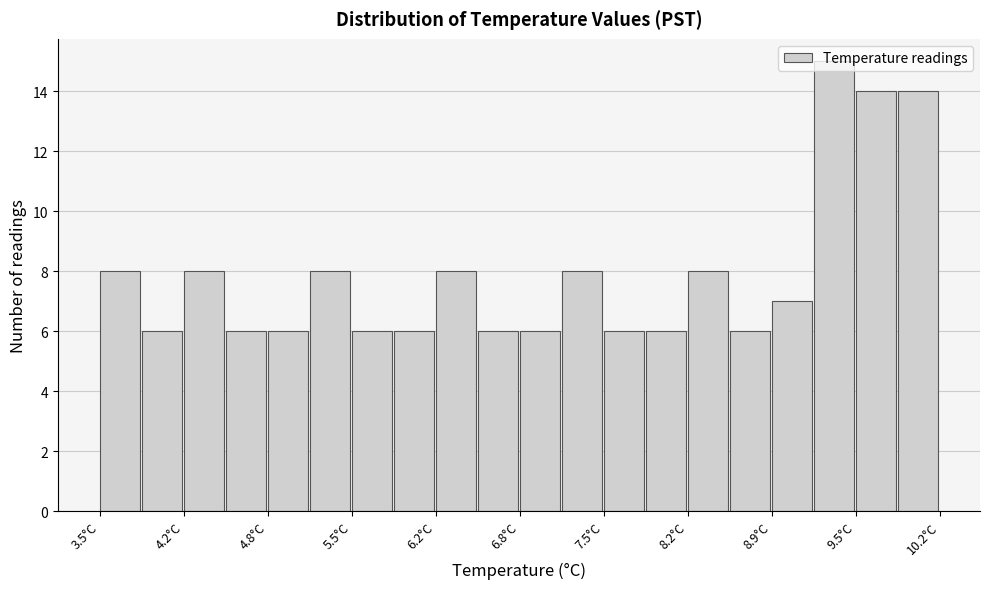

Around what value on the x-axis is the tallest bar? Give the approximate position of its centre, as read against the axis.

9.4